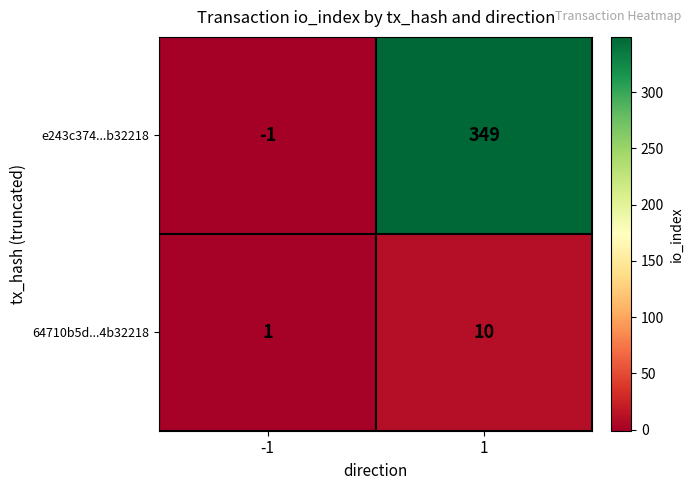

The value of 64710b5d...4b32218 at 1 is 10. True or false?

True